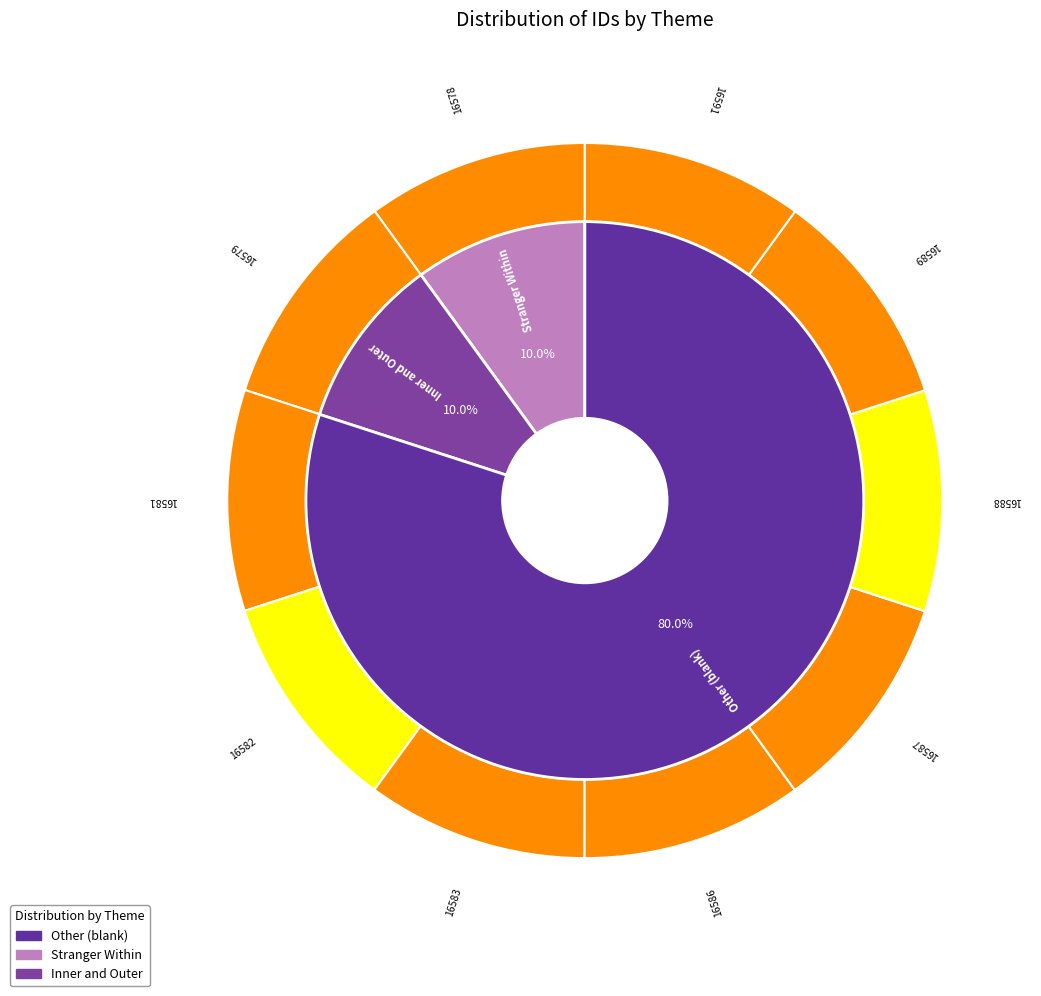

How much of the chart is everything except 16579?

90.0%